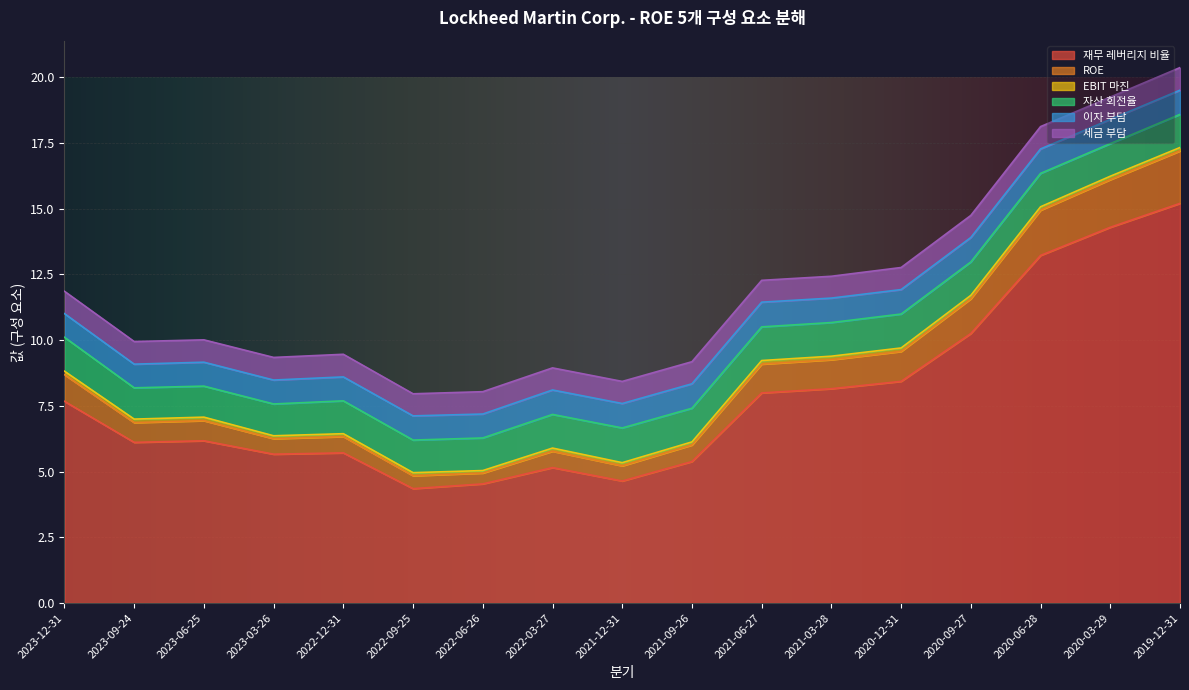

How many data points does each series have?

17